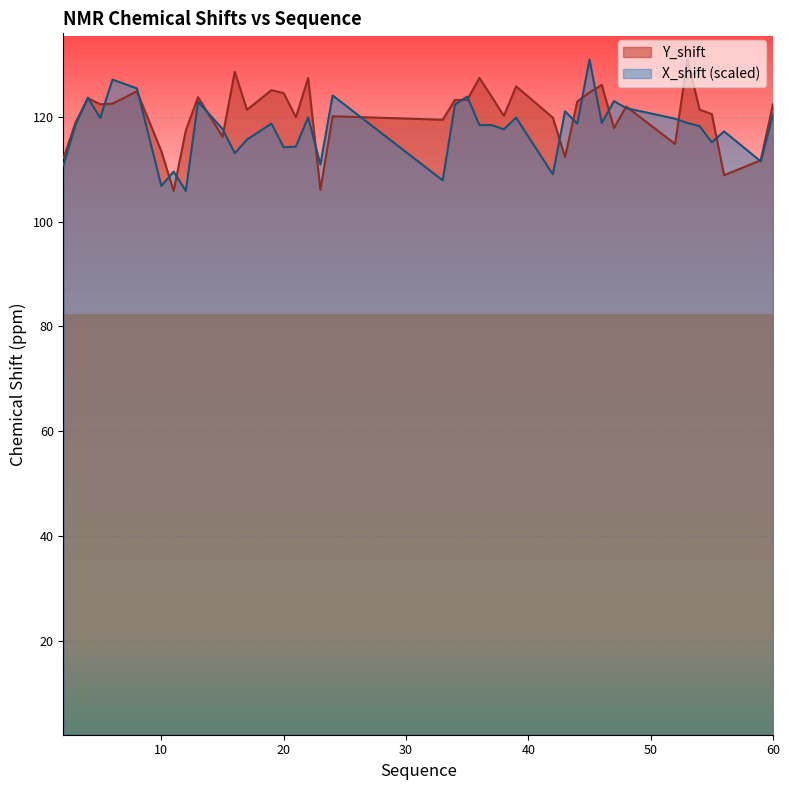

How many data points in X_shift are above 118?

24